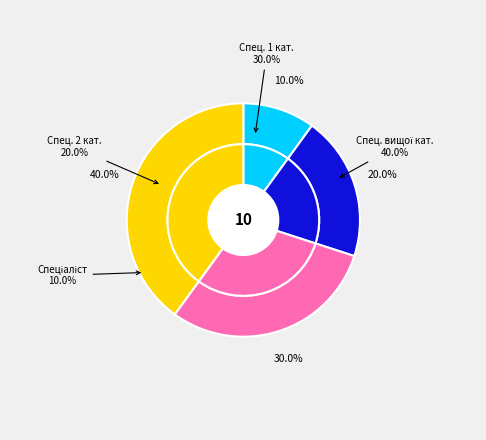

Which slice is the smallest?

Спеціаліст